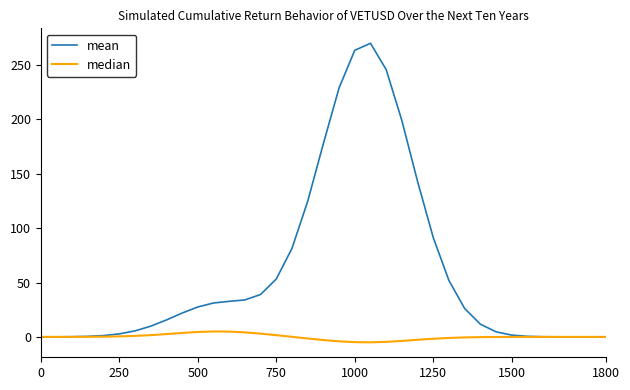

List the series in order of their overall mean, highest first.

mean, median